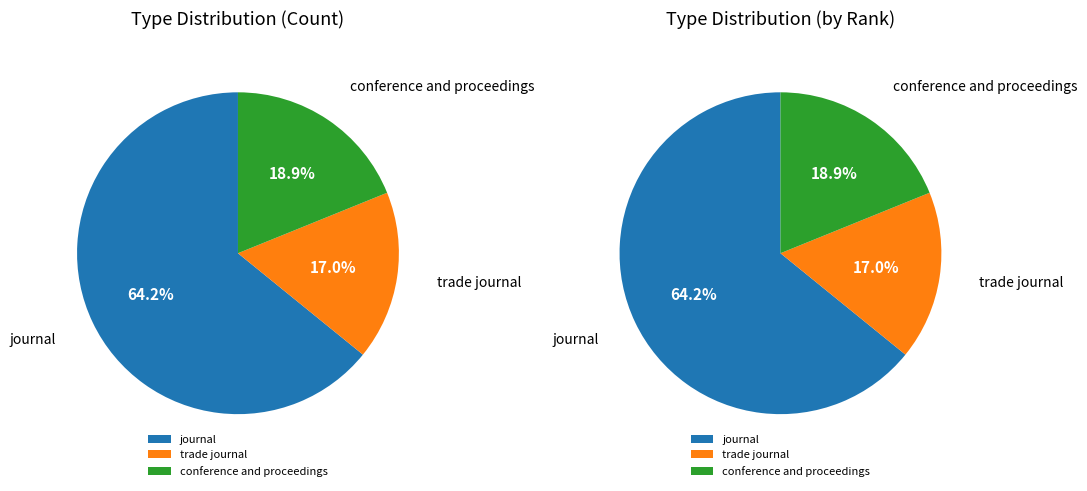

The conference and proceedings slice represents 19% of the pie. True or false?

True